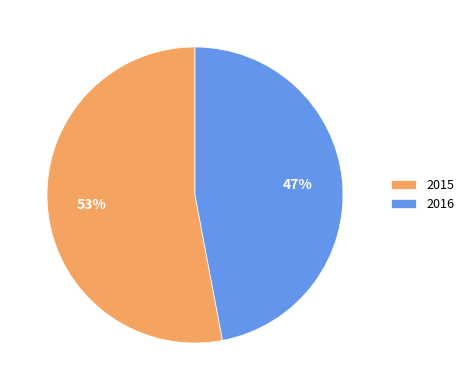

True or false: 2016 accounts for 47% of the total.

True